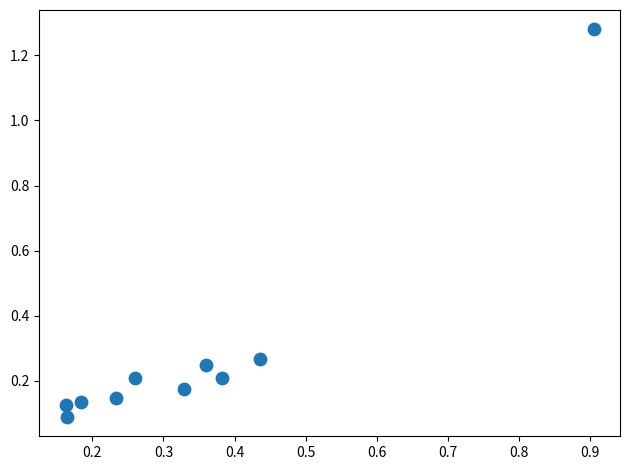

What is the range of Y values (max minus min)?

1.2